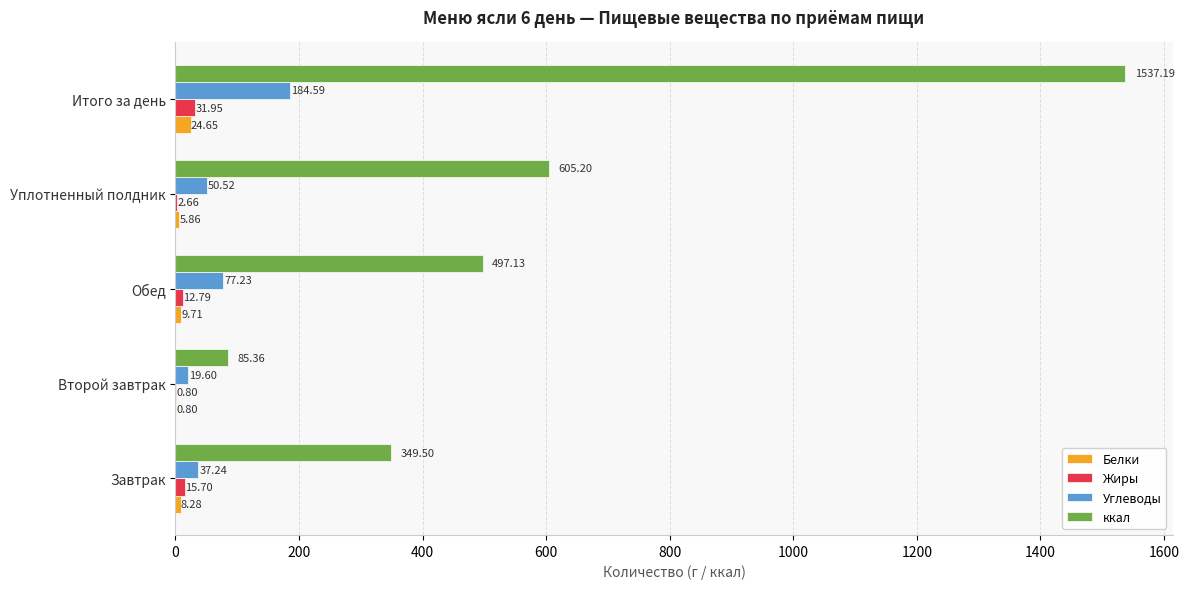

At which label is ккал closest to 811?

Уплотненный полдник